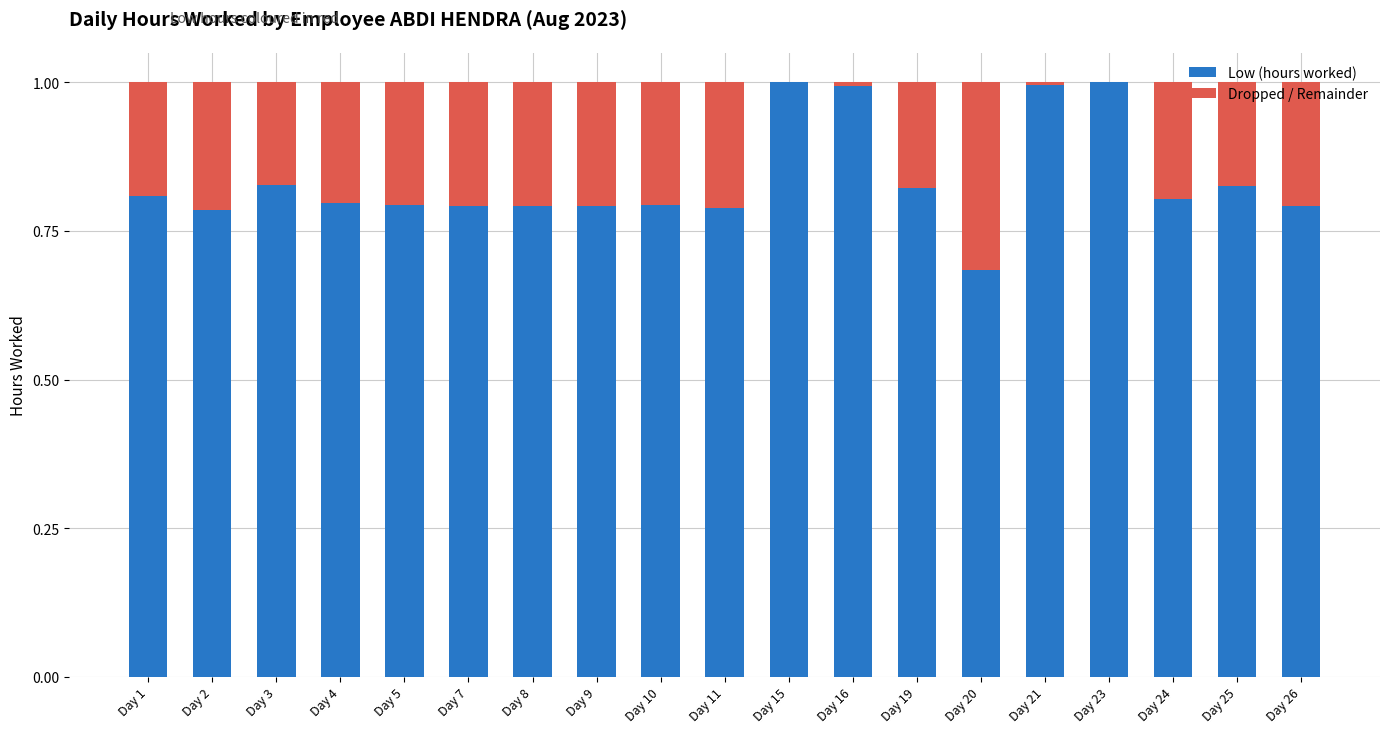

What is the total value across all series at Day 9?

1.0